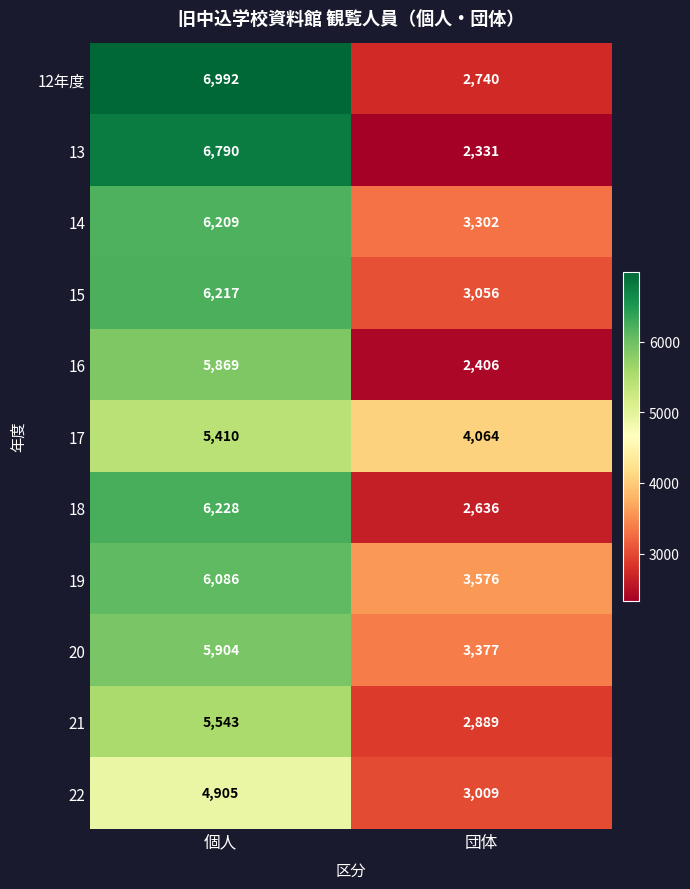

List the series in order of their peak value, highest first.

12年度, 13, 18, 15, 14, 19, 20, 16, 21, 17, 22